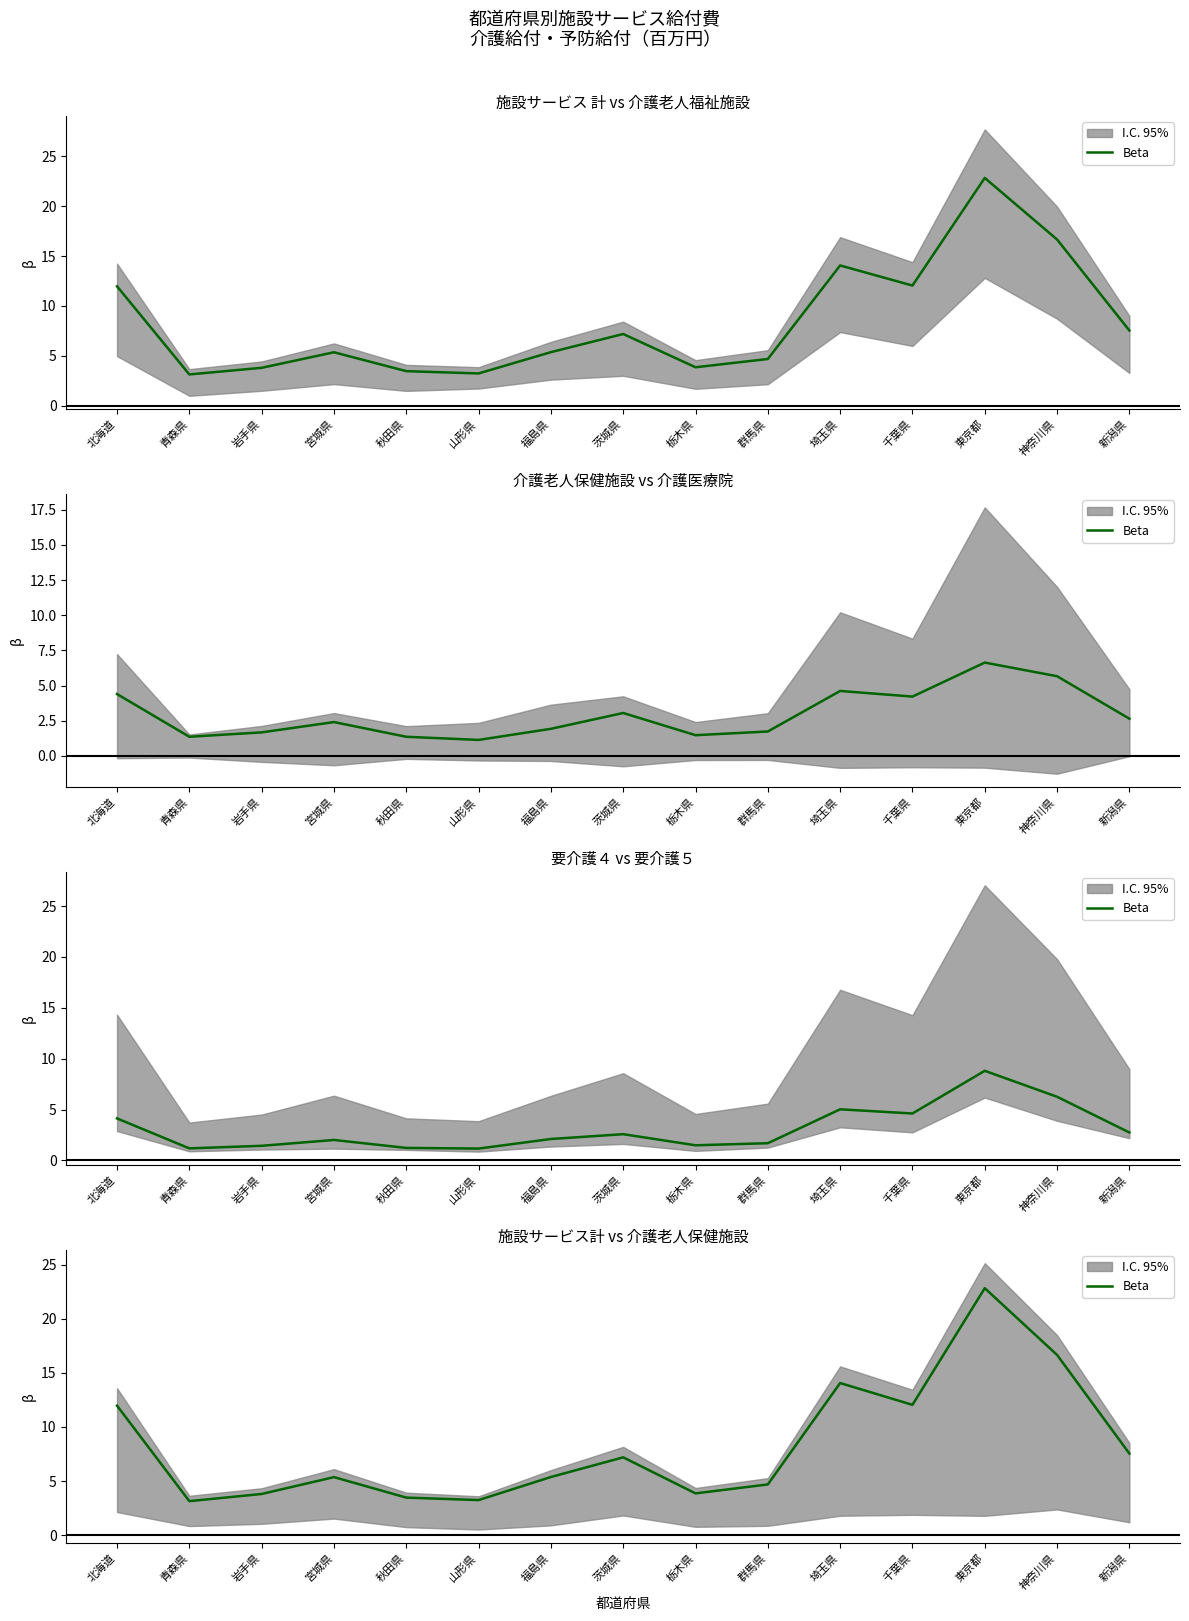

List the labels in order of value, largest first.

東京都, 神奈川県, 埼玉県, 千葉県, 北海道, 新潟県, 茨城県, 福島県, 宮城県, 群馬県, 栃木県, 岩手県, 秋田県, 山形県, 青森県